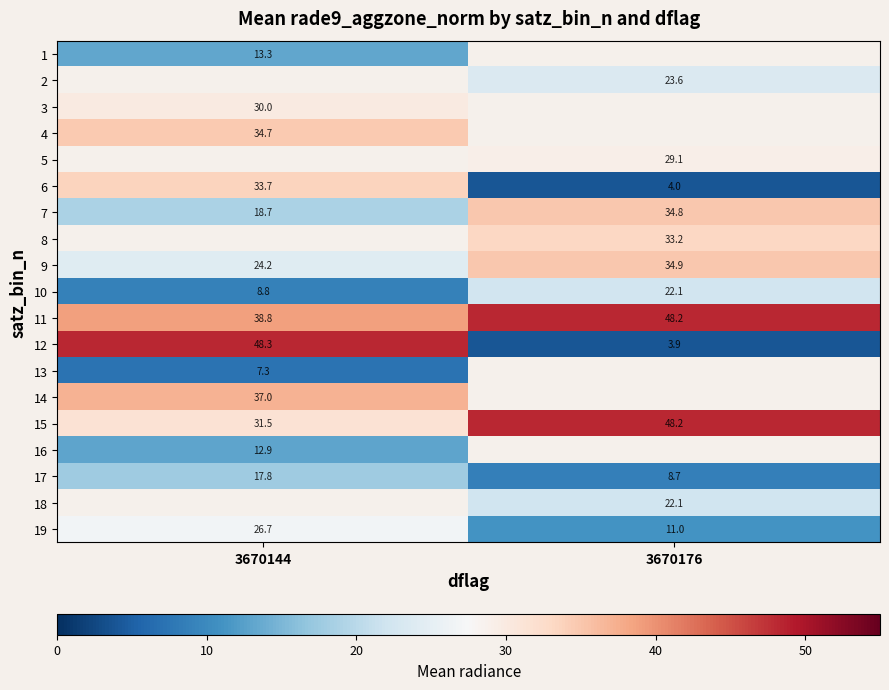

Is the value of 12 at 3670176 greater than the value of 15 at 3670144?

No